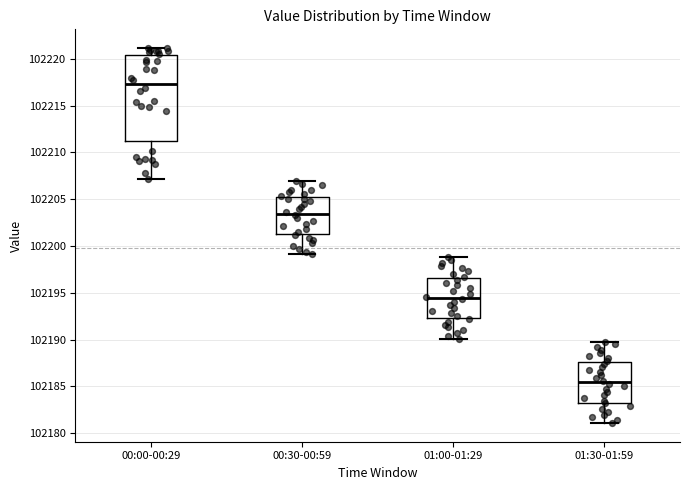

Reading left to right, transcribe this box plot: for each box, give where its median line is, the range the box spans, and where its two whiskers end, as read against the y-axis. The values are not printed on the chart, so give them approximately, as read against the axis.

00:00-00:29: median 102217.5, box 102211.0 to 102220.5, whiskers 102207.0 to 102221.0
00:30-00:59: median 102203.5, box 102201.5 to 102205.0, whiskers 102199.0 to 102207.0
01:00-01:29: median 102194.5, box 102192.5 to 102196.5, whiskers 102190.0 to 102199.0
01:30-01:59: median 102185.5, box 102183.5 to 102187.5, whiskers 102181.0 to 102190.0